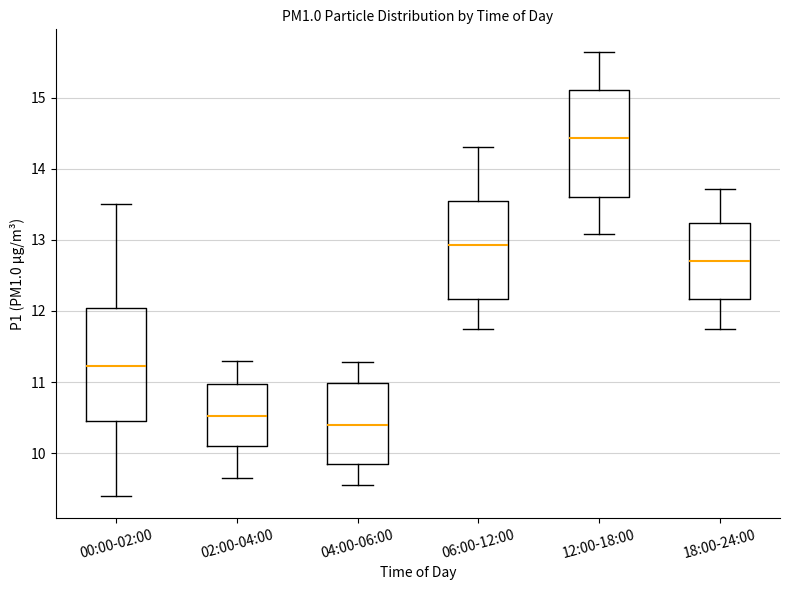

Reading left to right, transcribe this box plot: for each box, give where its median line is, the range the box spans, and where its two whiskers end, as read against the y-axis. The values are not printed on the chart, so give them approximately, as read against the axis.

00:00-02:00: median 11.2, box 10.4 to 12.0, whiskers 9.4 to 13.5
02:00-04:00: median 10.5, box 10.1 to 11.0, whiskers 9.7 to 11.3
04:00-06:00: median 10.4, box 9.8 to 11.0, whiskers 9.6 to 11.3
06:00-12:00: median 12.9, box 12.2 to 13.6, whiskers 11.8 to 14.3
12:00-18:00: median 14.4, box 13.6 to 15.1, whiskers 13.1 to 15.7
18:00-24:00: median 12.7, box 12.2 to 13.2, whiskers 11.8 to 13.7